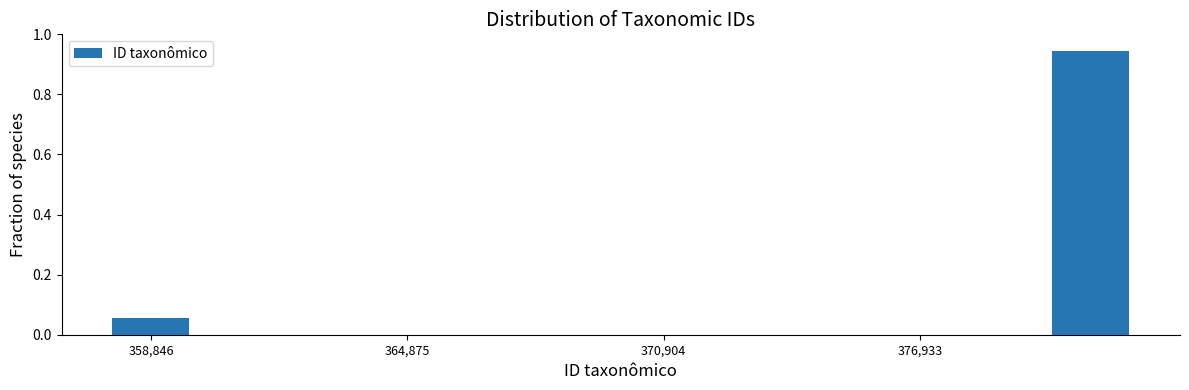

Around what value on the x-axis is the tallest bar? Give the approximate position of its centre, as read against the axis.

381000